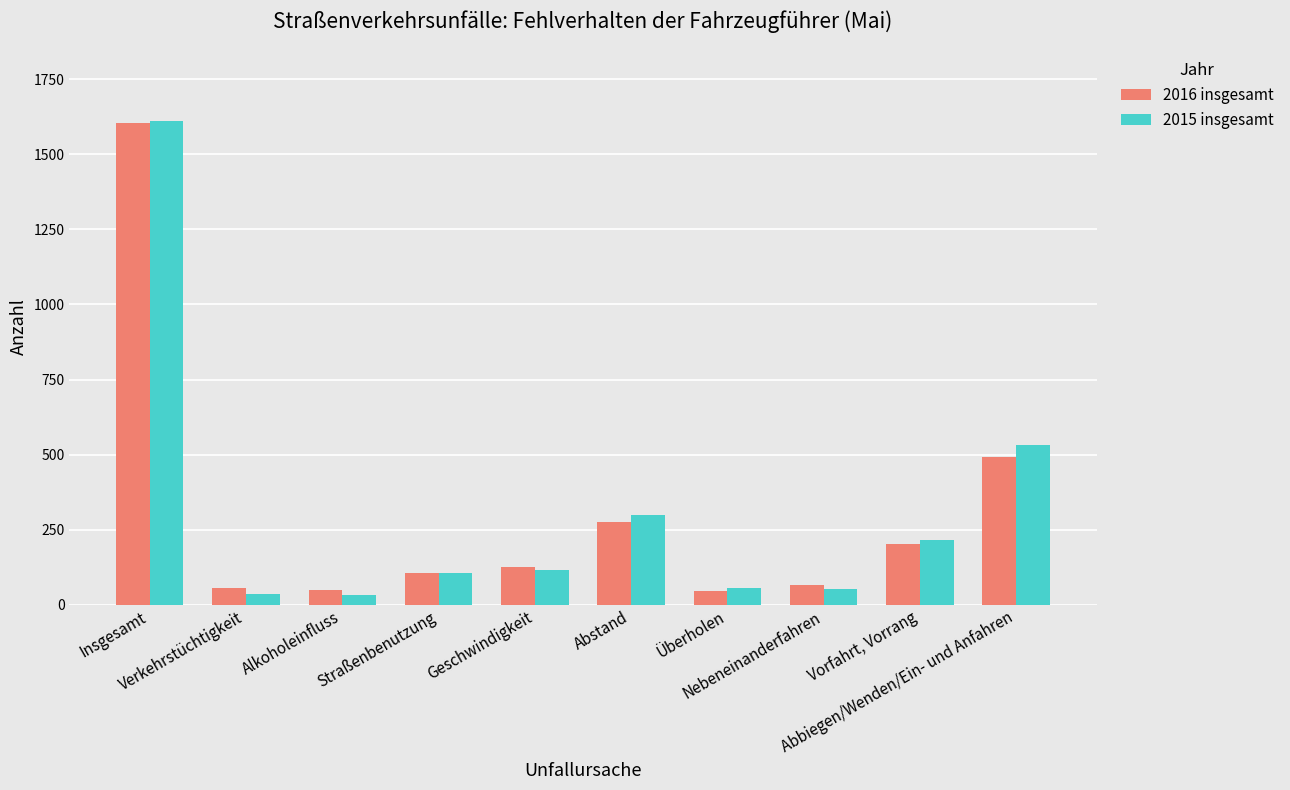

What is the sum of all 2016 insgesamt values?

3028